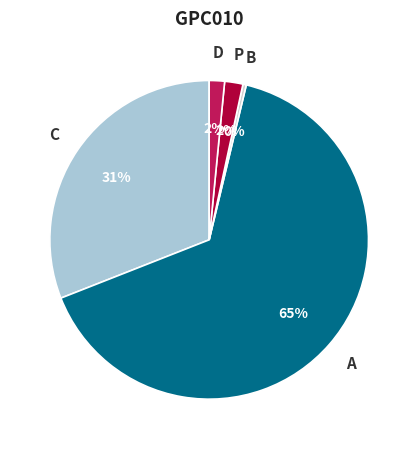

Is there any slice that represents more than half of the pie?

Yes